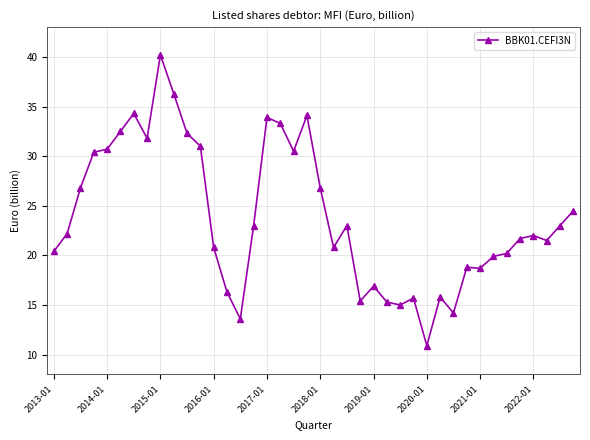

What is the value of the 29th point from the left?

10.9